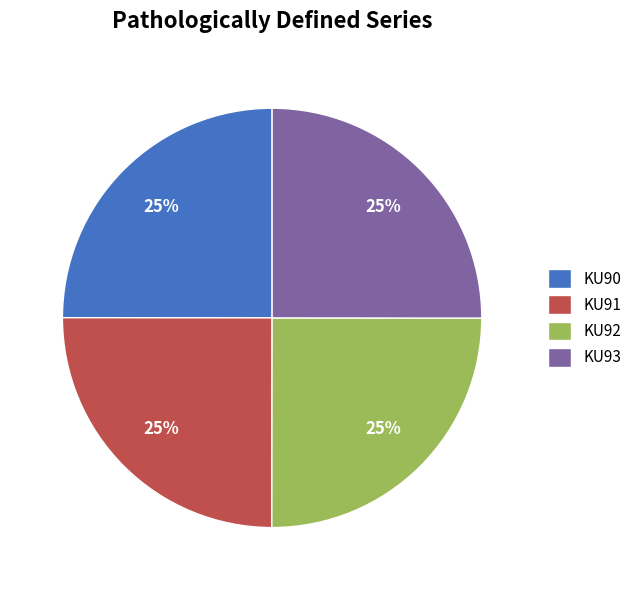

Does any single category account for the majority?

No